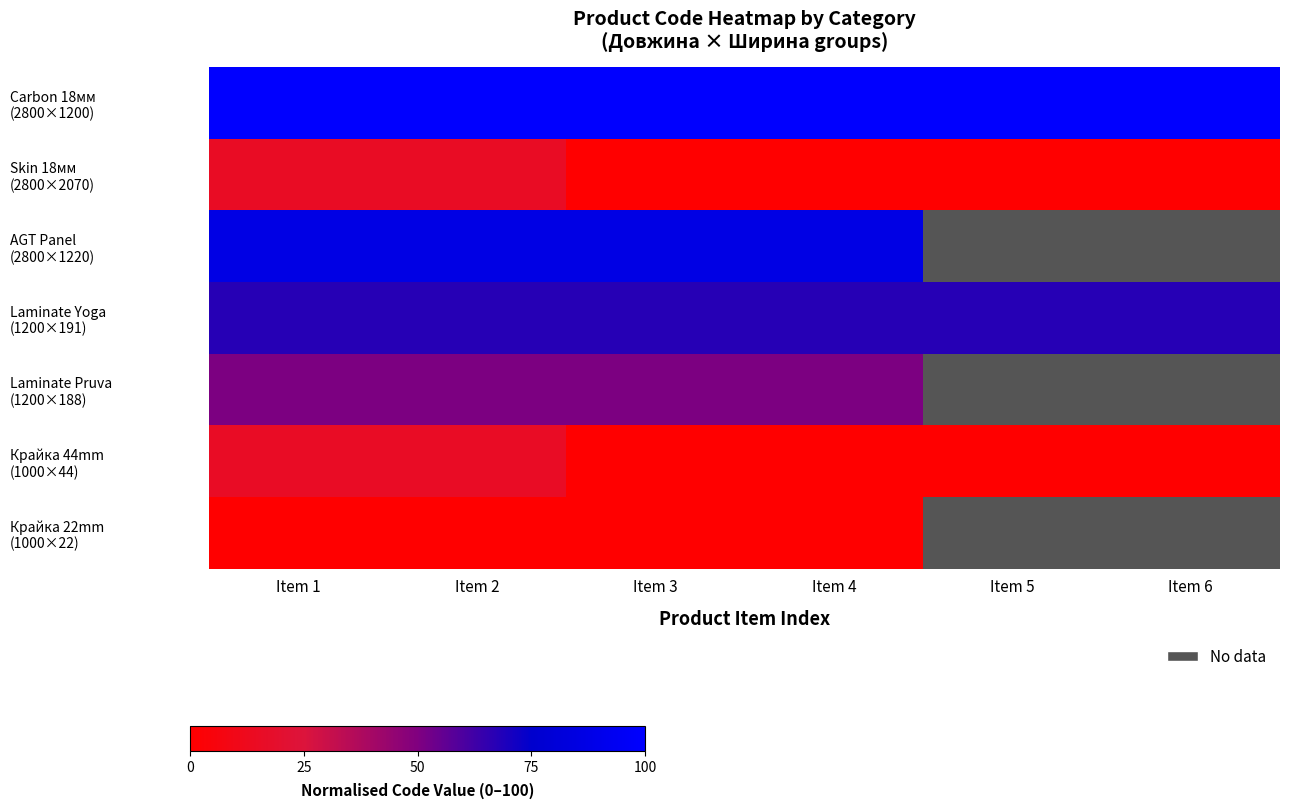

Which series has the largest total across all categories?

Carbon 18мм (2800×1200)